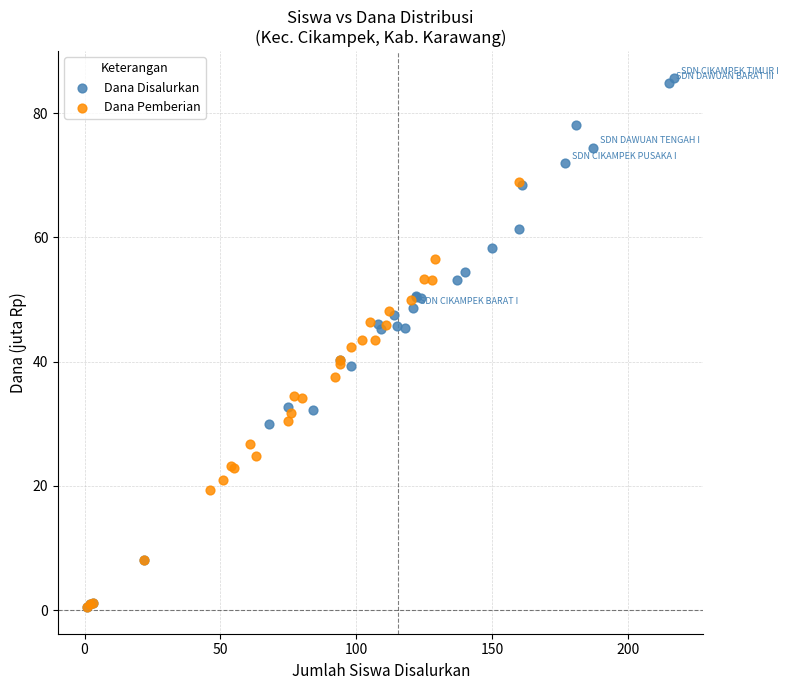

Which series has the widest spread of Y values?

Dana Disalurkan